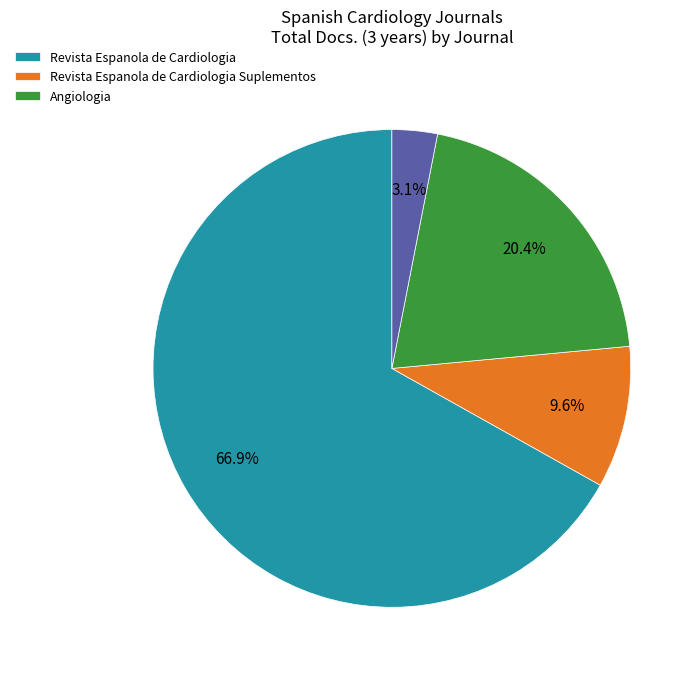

To the nearest percent, what is the average slice percentage?

25%